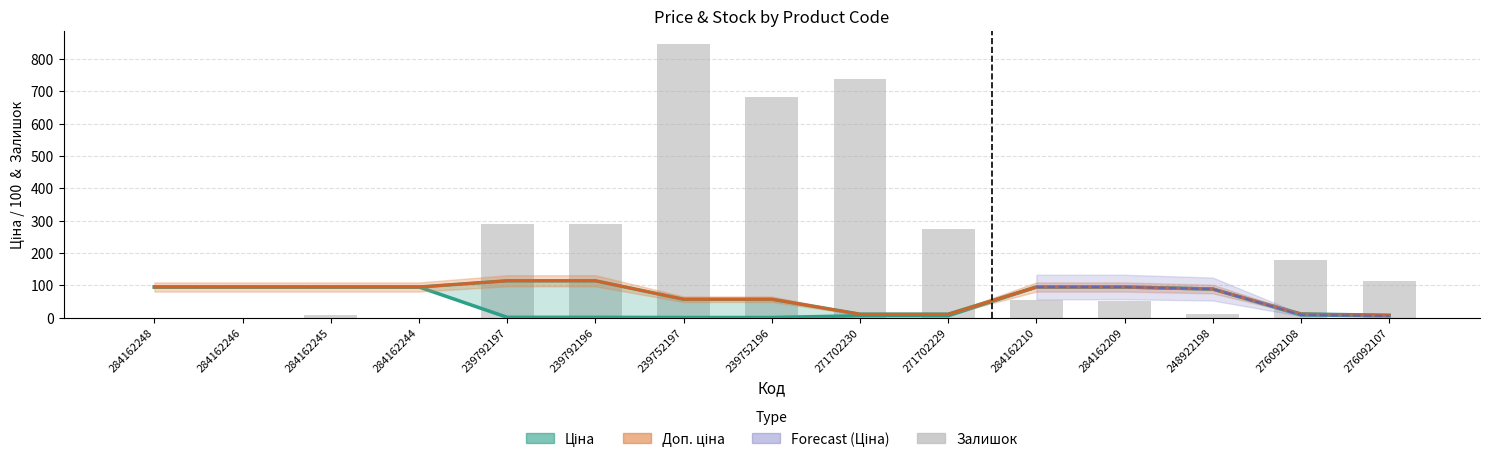

How many data points are above 114?

7